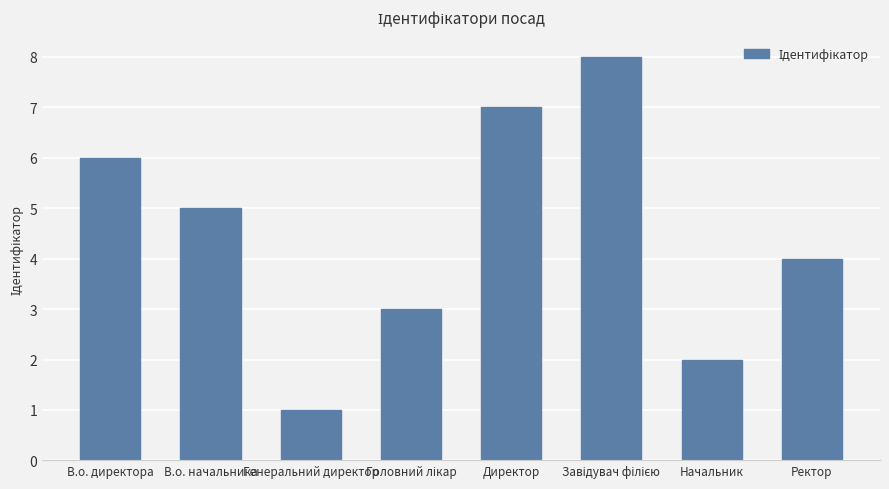

What is the sum of the values at Генеральний директор and Начальник?

3